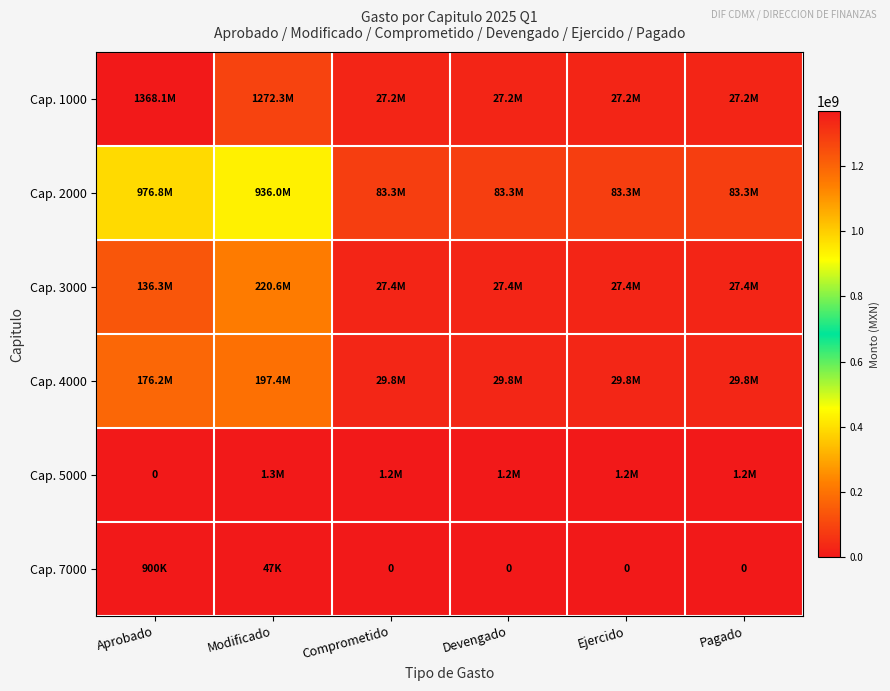

At how many categories does at least one series exceed 299495325?

2